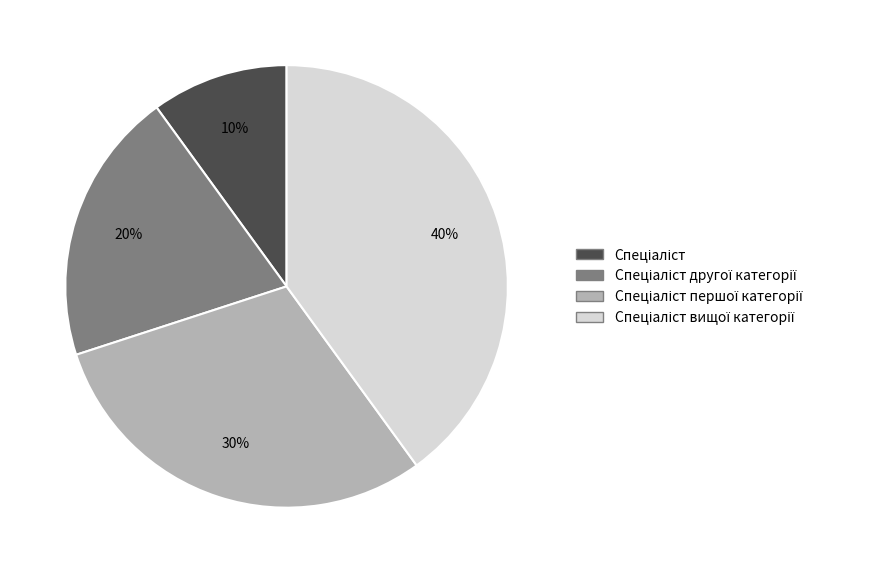

To the nearest percent, what is the difference between the largest and smallest slice percentages?

30%